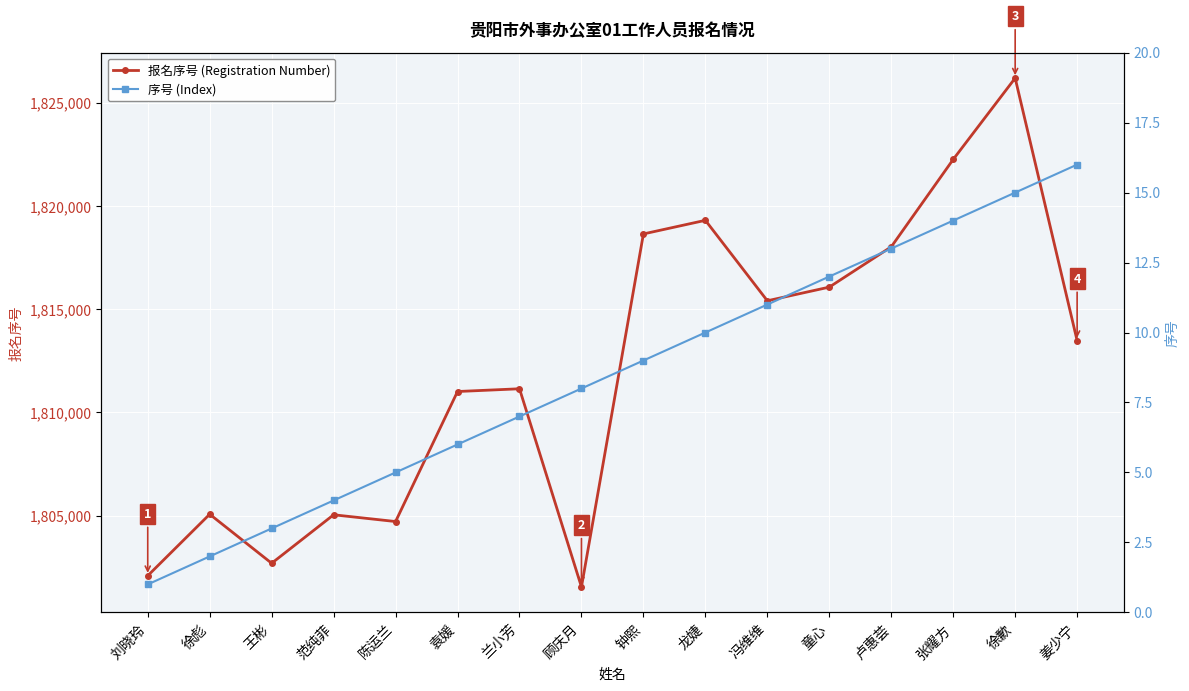

What position from the left is 徐彪?

2